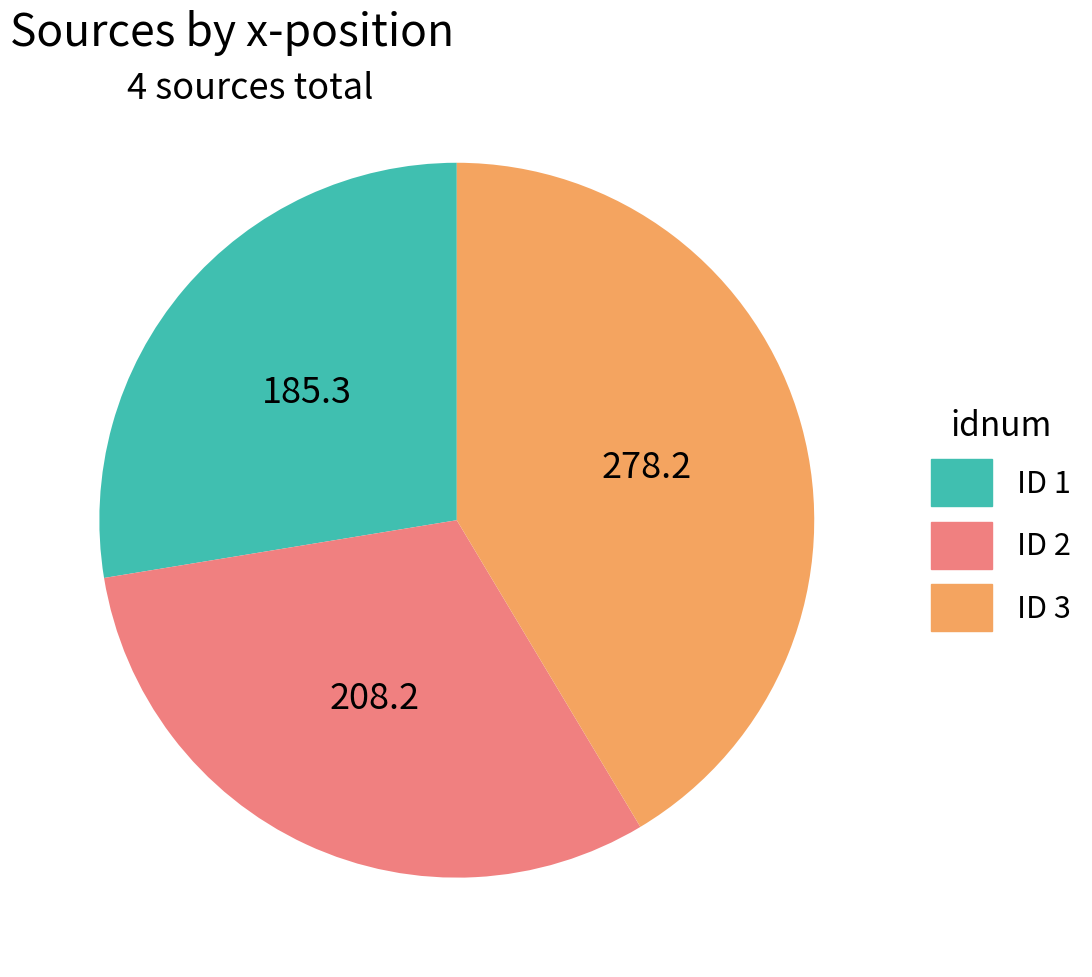

Does any single category account for the majority?

No